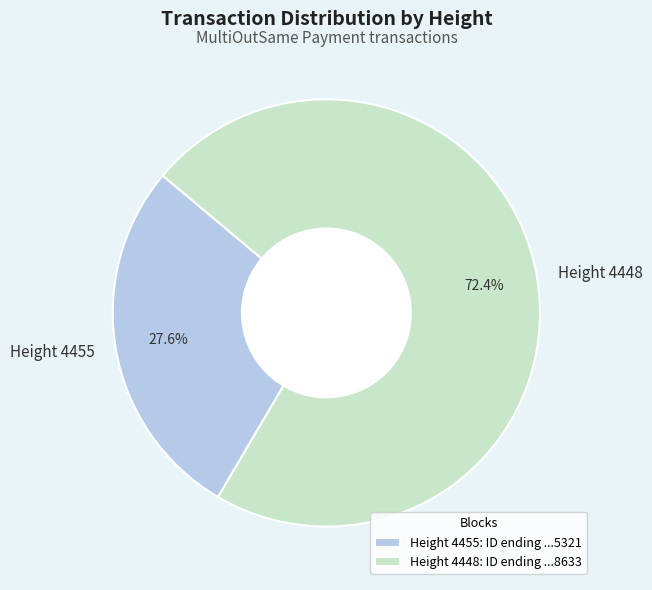

Which category has the smallest portion of the pie?

Height 4455